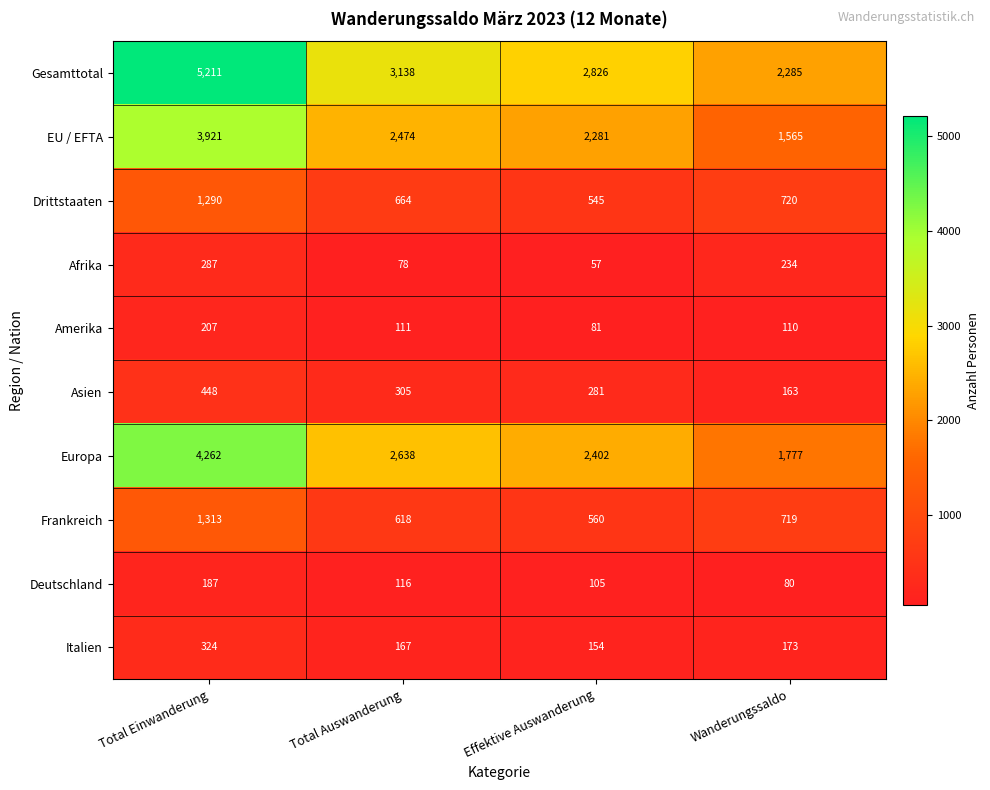

What is the greatest value displayed?

5211